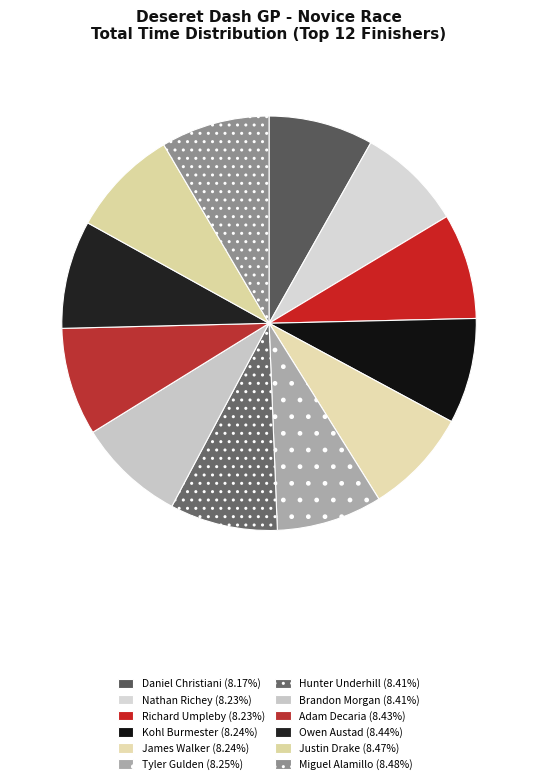

Which slice is the largest?

Miguel Alamillo